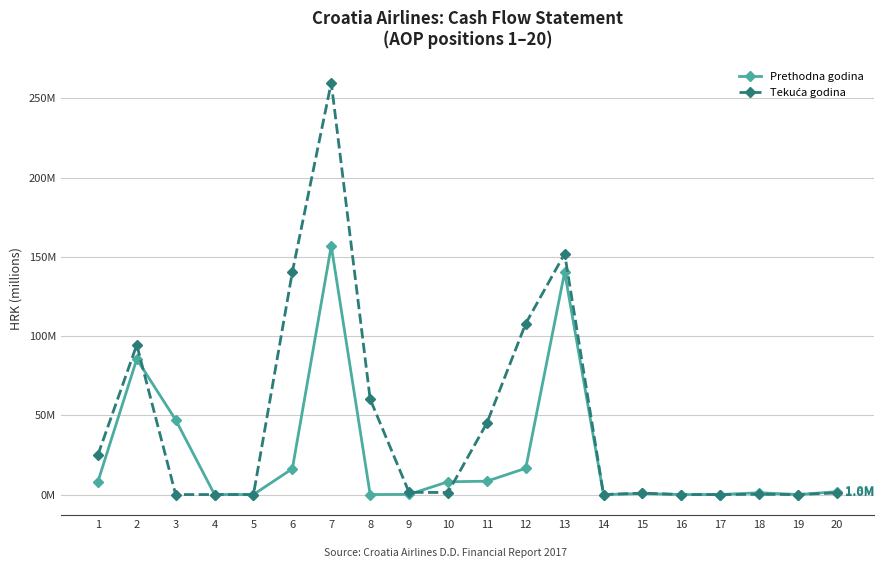

How many times do Tekuća godina and Prethodna godina cross each other?

3